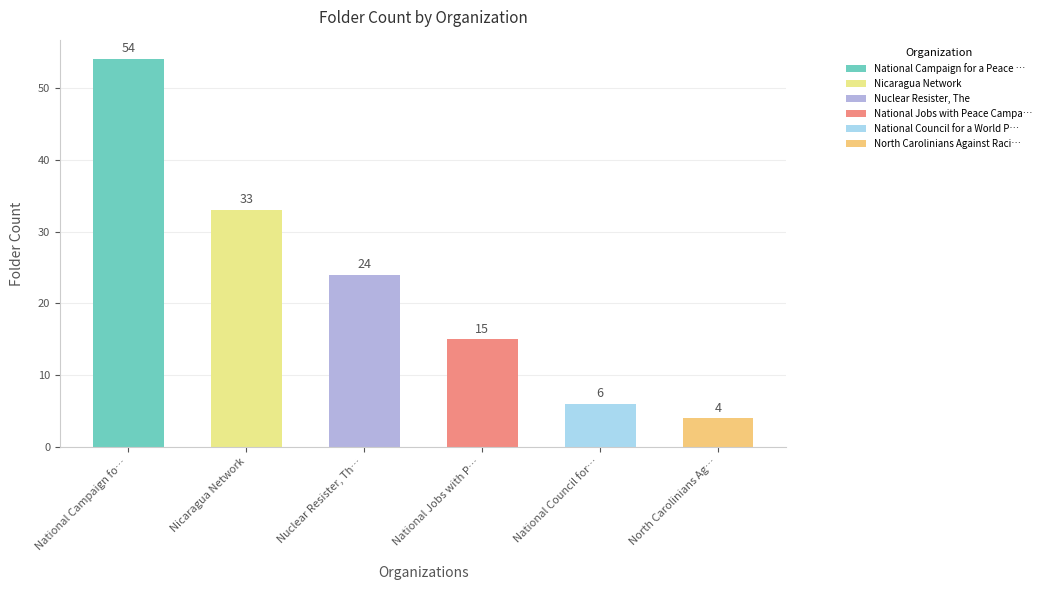

Which category has the lowest value across all series?

North Carolinians Against Racist